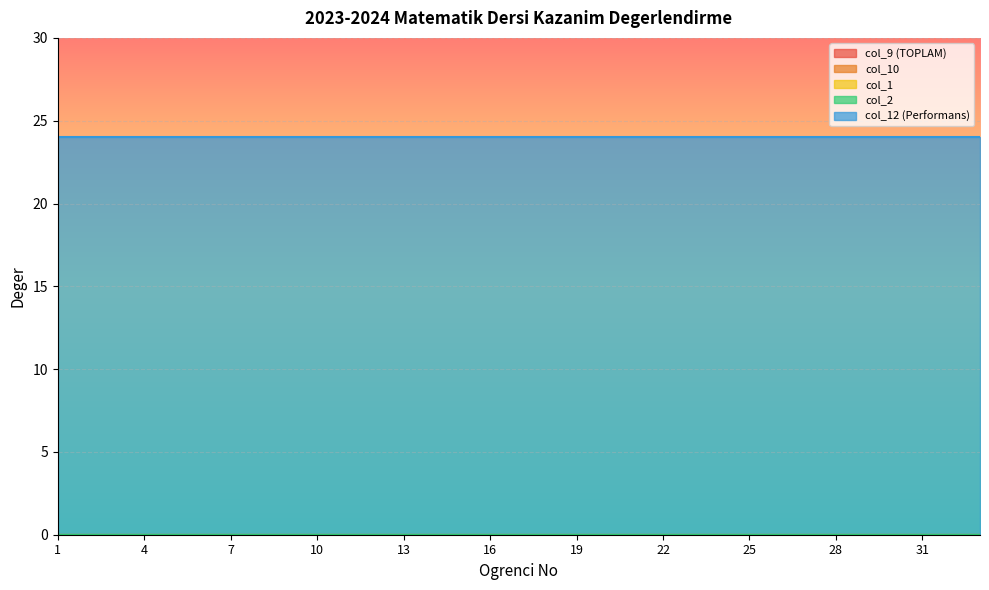

Reading left to right, transcribe all the data shown in this chart.

col_9 (TOPLAM): 1=0	2=0	3=0	4=0	5=0	6=0	7=0	8=0	9=0	10=0	11=0	12=0	13=0	14=0	15=0	16=0	17=0	18=0	19=0	20=0	21=0	22=0	23=0	24=0	25=0	26=0	27=0	28=0	29=0	30=0	31=0	32=0	33=0
col_10: 1=0	2=0	3=0	4=0	5=0	6=0	7=0	8=0	9=0	10=0	11=0	12=0	13=0	14=0	15=0	16=0	17=0	18=0	19=0	20=0	21=0	22=0	23=0	24=0	25=0	26=0	27=0	28=0	29=0	30=0	31=0	32=0	33=0
col_1: 1=0	2=0	3=0	4=0	5=0	6=0	7=0	8=0	9=0	10=0	11=0	12=0	13=0	14=0	15=0	16=0	17=0	18=0	19=0	20=0	21=0	22=0	23=0	24=0	25=0	26=0	27=0	28=0	29=0	30=0	31=0	32=0	33=0
col_2: 1=0	2=0	3=0	4=0	5=0	6=0	7=0	8=0	9=0	10=0	11=0	12=0	13=0	14=0	15=0	16=0	17=0	18=0	19=0	20=0	21=0	22=0	23=0	24=0	25=0	26=0	27=0	28=0	29=0	30=0	31=0	32=0	33=0
col_12 (Performans): 1=24	2=24	3=24	4=24	5=24	6=24	7=24	8=24	9=24	10=24	11=24	12=24	13=24	14=24	15=24	16=24	17=24	18=24	19=24	20=24	21=24	22=24	23=24	24=24	25=24	26=24	27=24	28=24	29=24	30=24	31=24	32=24	33=24